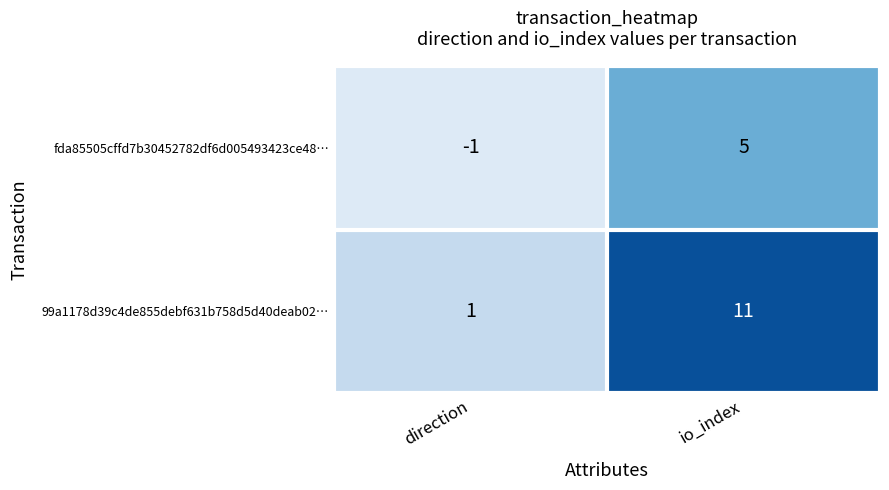

What is the minimum value shown in the chart?

-1